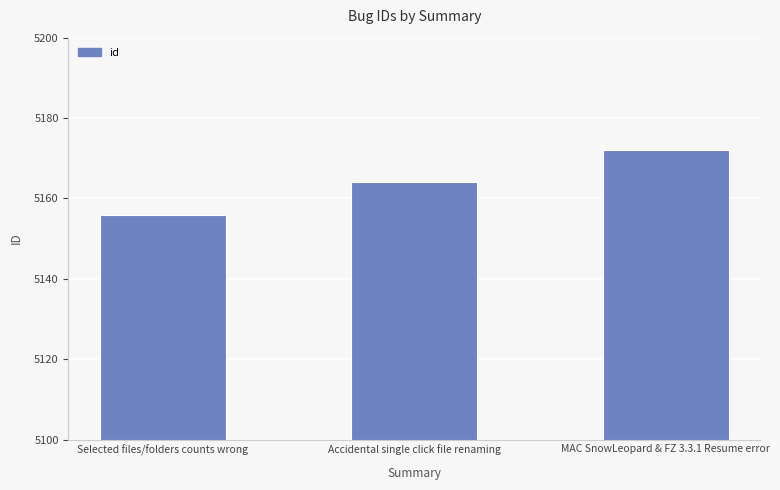

What is the change in value from Selected files/folders counts wrong to MAC SnowLeopard & FZ 3.3.1 Resume error?

+16